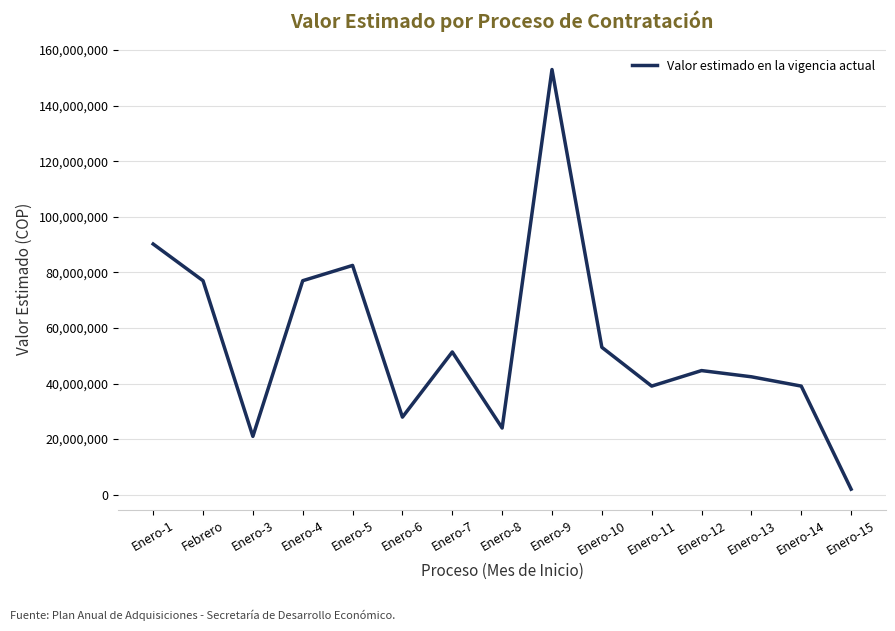

What is the difference between the second highest and second lowest values?

69200000